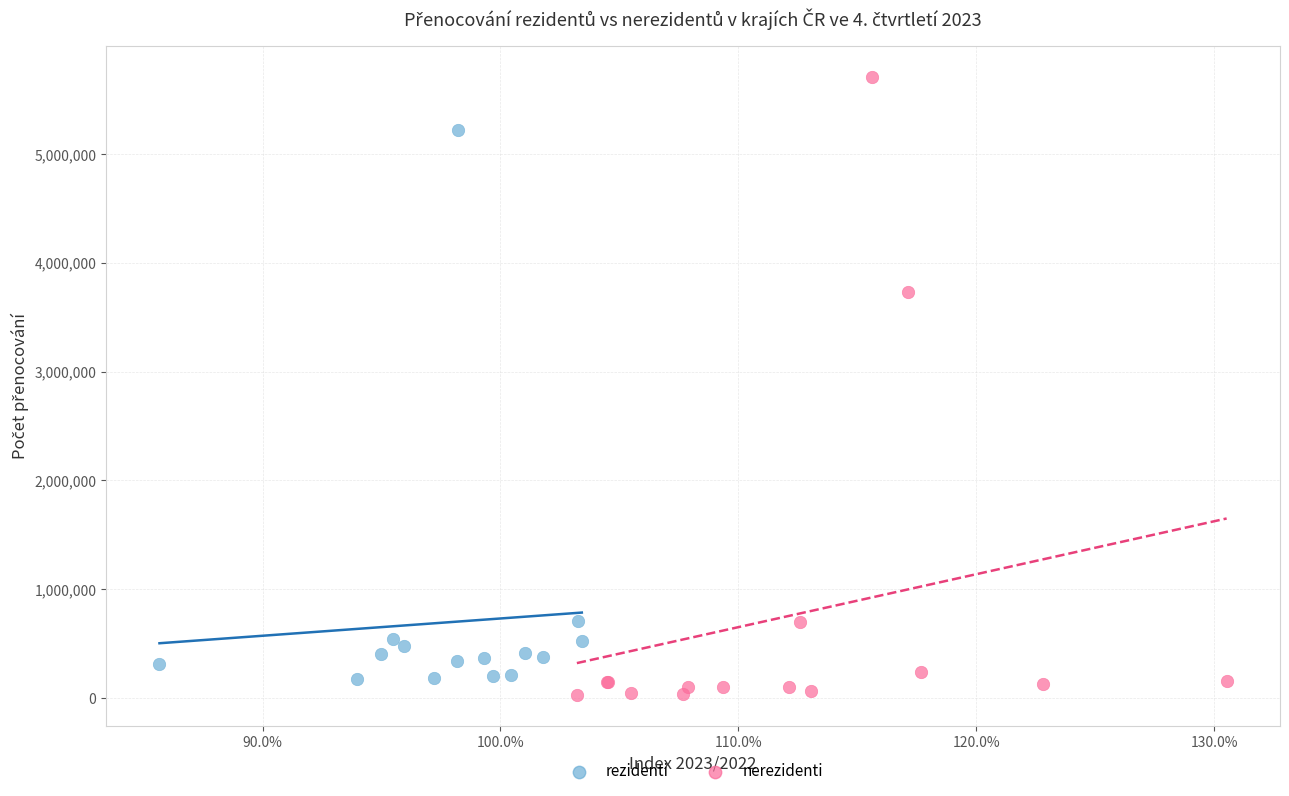

Which series reaches the minimum Y coordinate?

nerezidenti